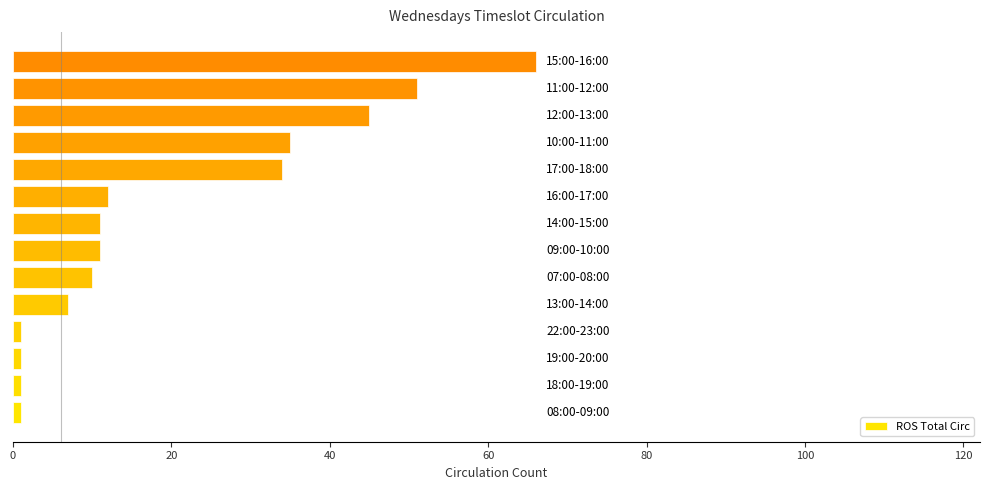

What is the difference between the second highest and second lowest values?

50